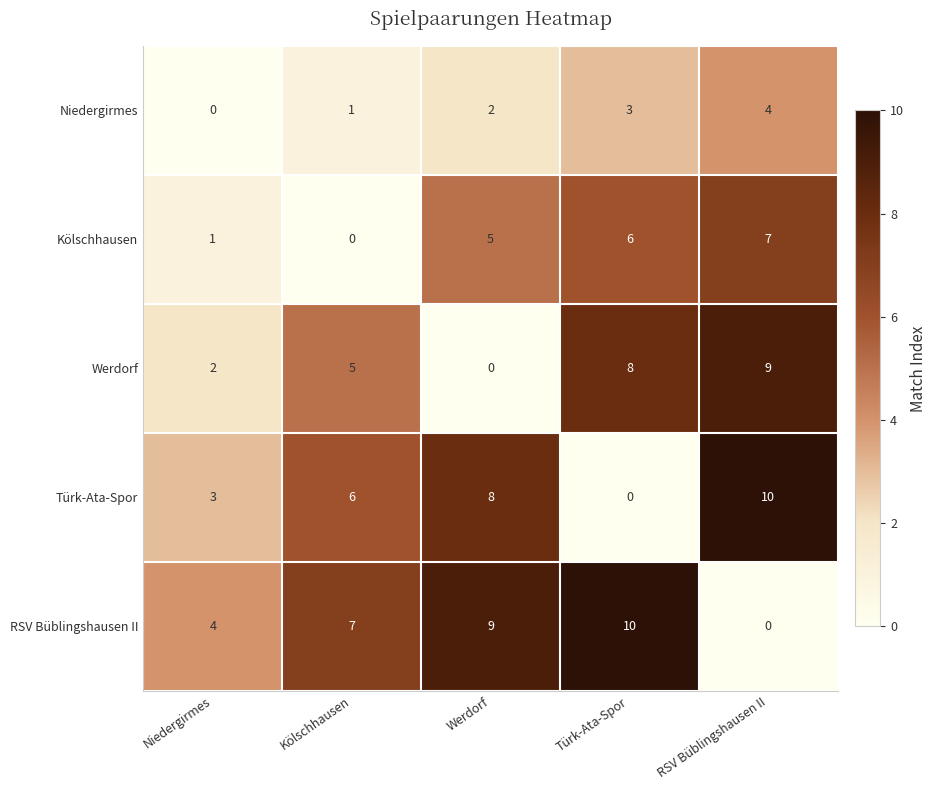

The value of Werdorf at RSV Büblingshausen II is 14. True or false?

False